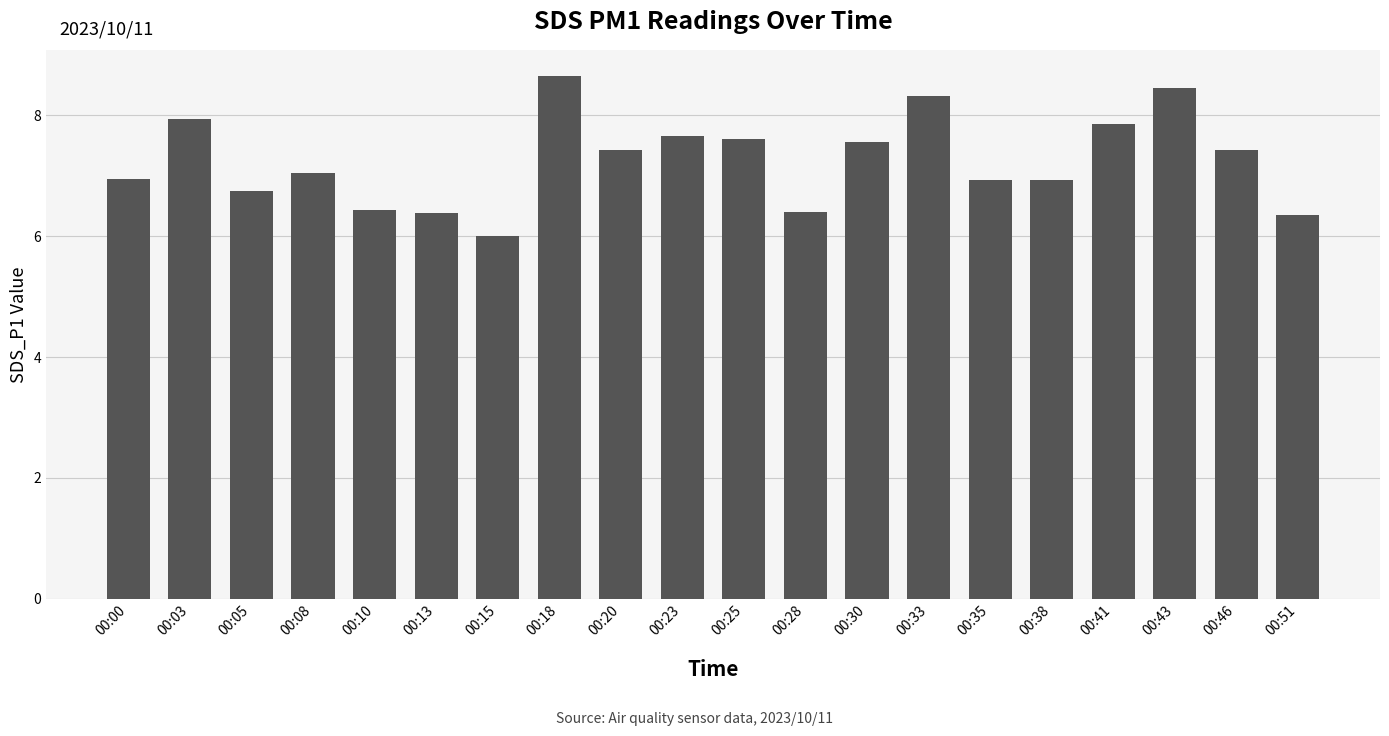

What is the difference between the values at 00:00 and 00:18?

1.7